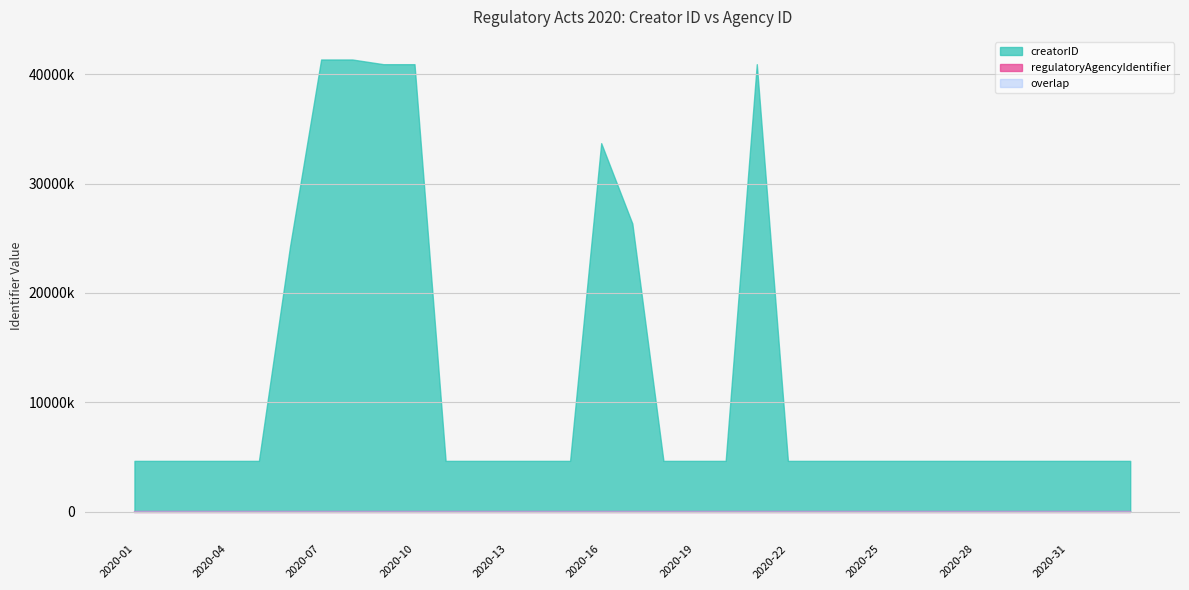

At which label is creatorID closest to 22990974?

2020-06